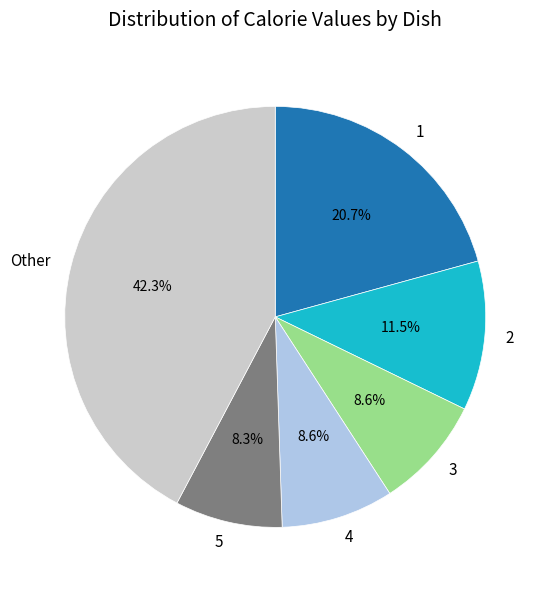

Approximately how many times larger is the value at Other compared to 5?

5.1